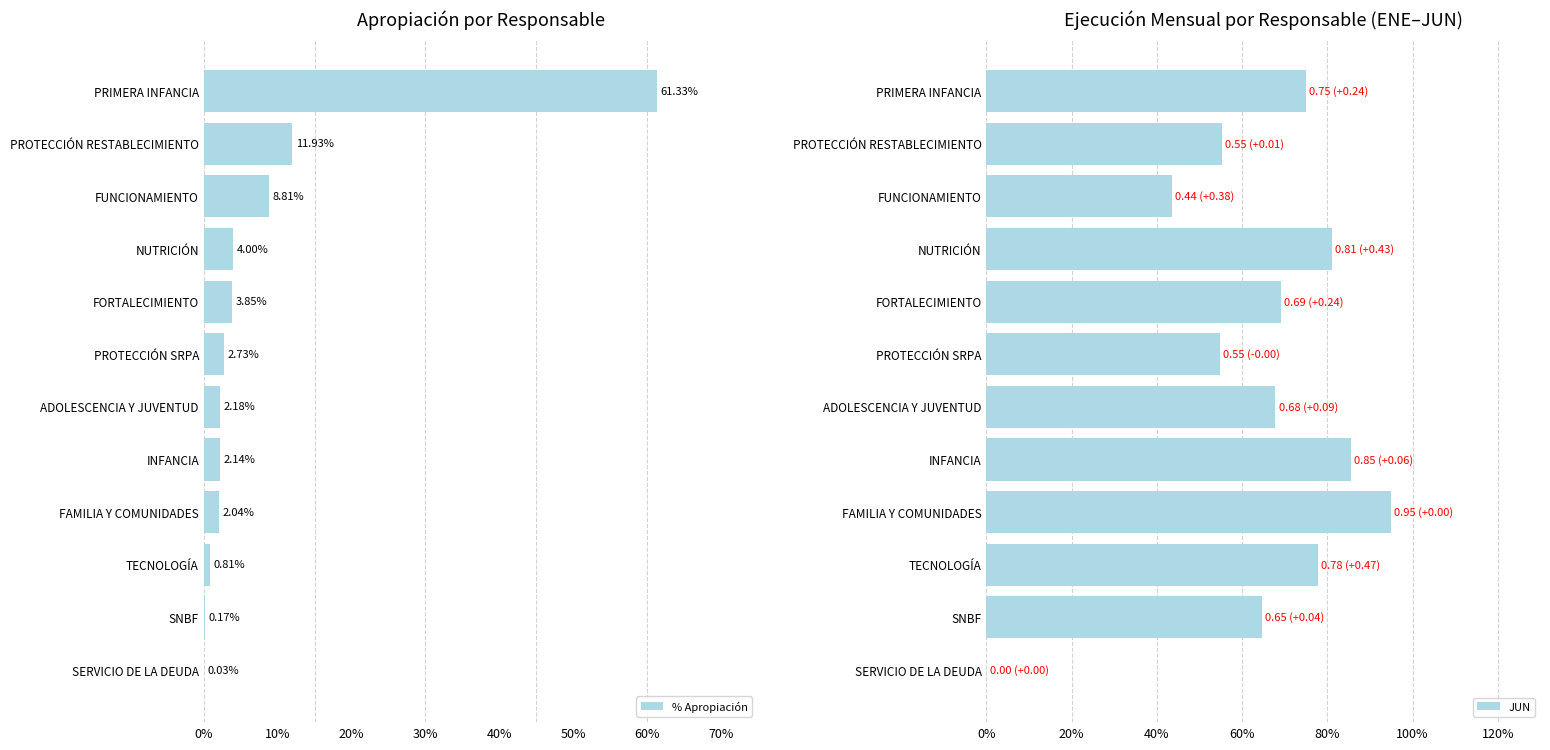

Are the bars grouped side by side (vs. stacked)?

Yes